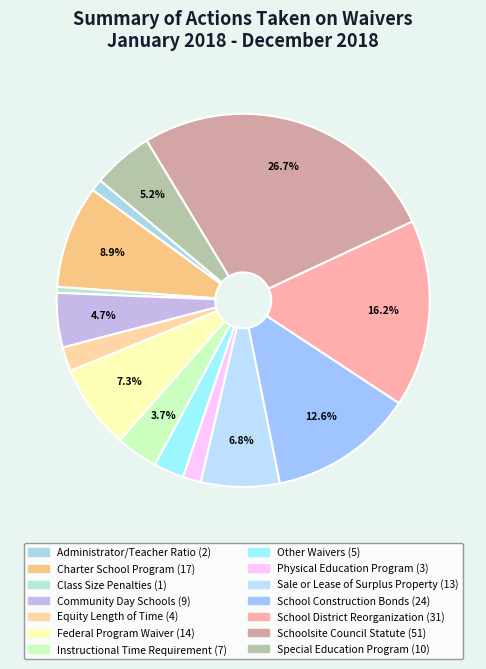

Count the number of slices in the pie.

14